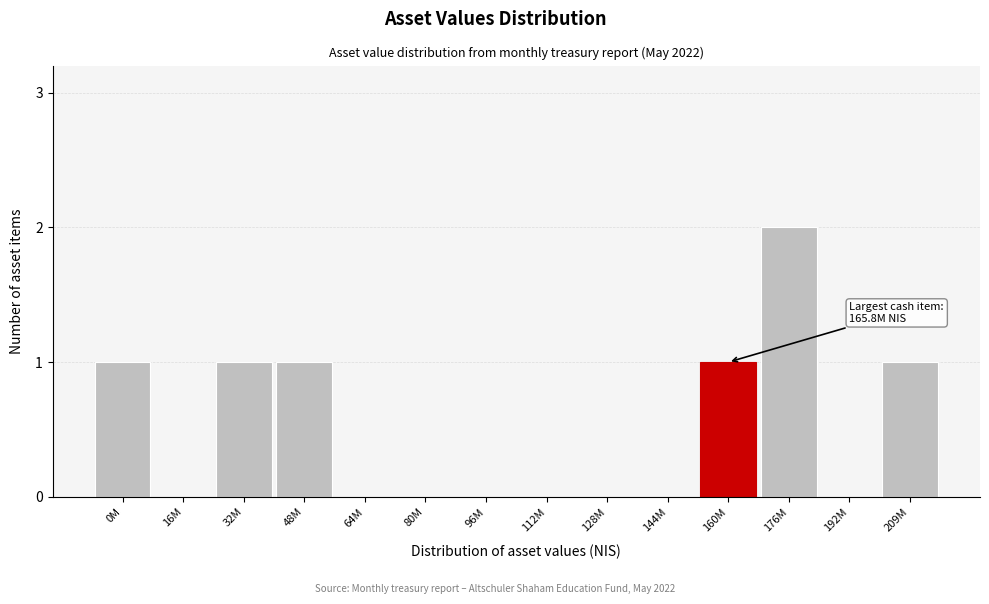

Reading right to left, what are all the values shown in this chart?

209M=1	192M=0	176M=2	160M=1	144M=0	128M=0	112M=0	96M=0	80M=0	64M=0	48M=1	32M=1	16M=0	0M=1